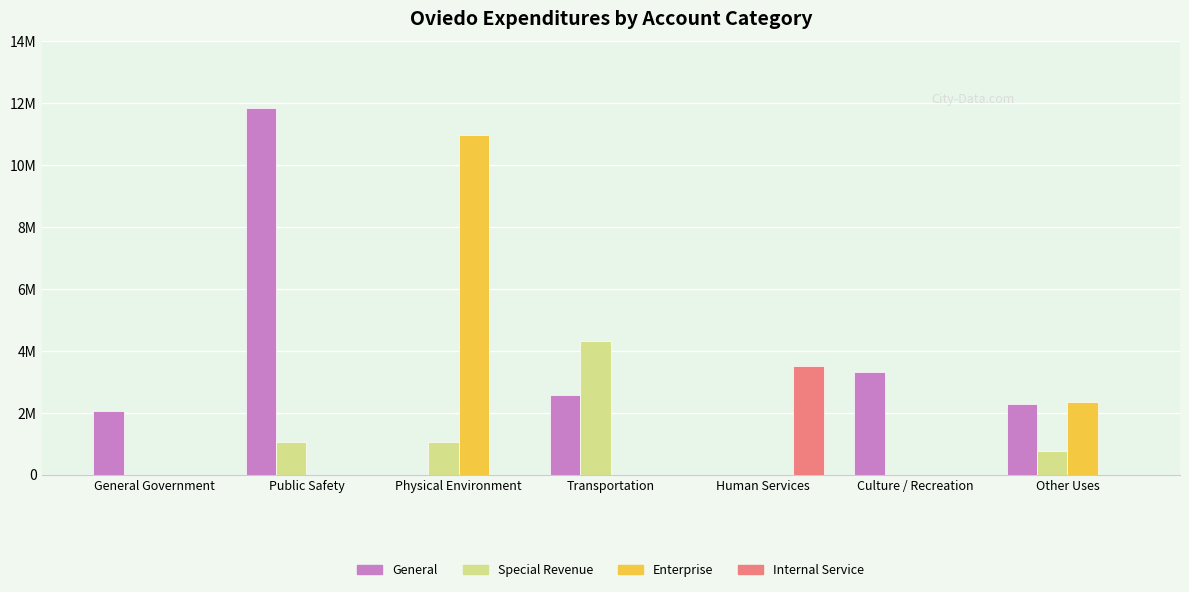

At which label is Enterprise closest to 5483160?

Other Uses